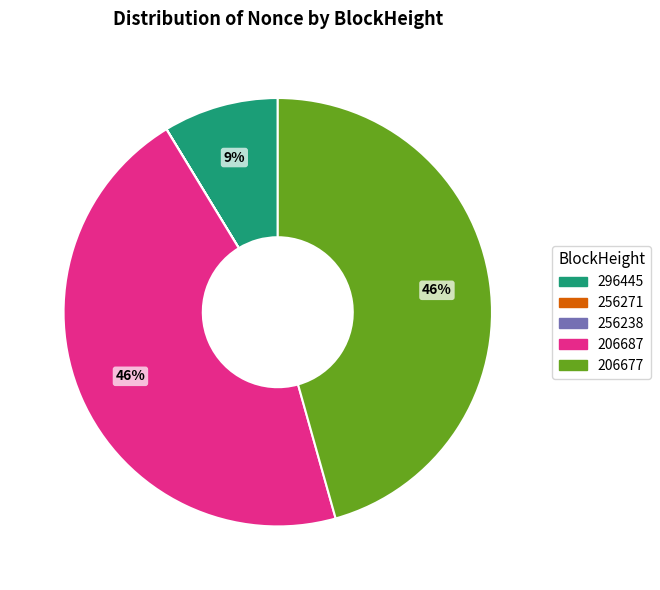

To the nearest percent, what is the difference between the largest and smallest slice percentages?

46%